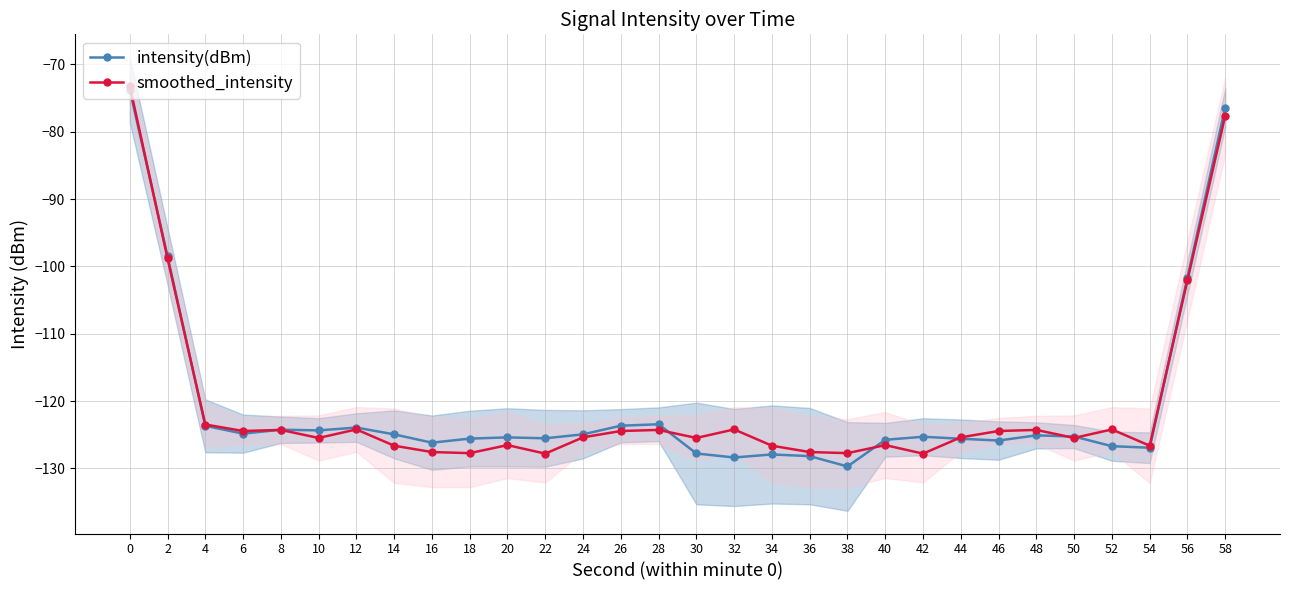

Reading right to left, what are all the values shown in this chart?

intensity(dBm): -76.4	-101.7	-126.9	-126.7	-125.3	-125.1	-125.9	-125.6	-125.3	-125.8	-129.7	-128.2	-127.9	-128.4	-127.8	-123.4	-123.7	-124.9	-125.5	-125.4	-125.6	-126.2	-124.9	-123.9	-124.4	-124.3	-124.8	-123.7	-98.5	-73.8
smoothed_intensity: -77.6	-102.0	-126.6	-124.2	-125.5	-124.3	-124.4	-125.4	-127.8	-126.5	-127.7	-127.6	-126.6	-124.2	-125.5	-124.3	-124.4	-125.4	-127.8	-126.5	-127.7	-127.6	-126.6	-124.2	-125.5	-124.3	-124.4	-123.5	-98.8	-73.2